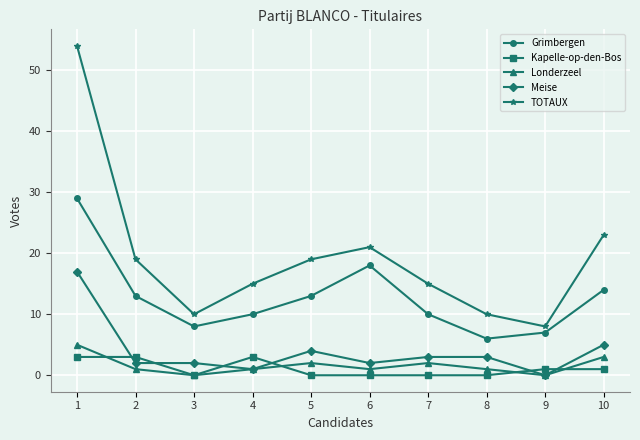

What is the maximum value shown in the chart?

54